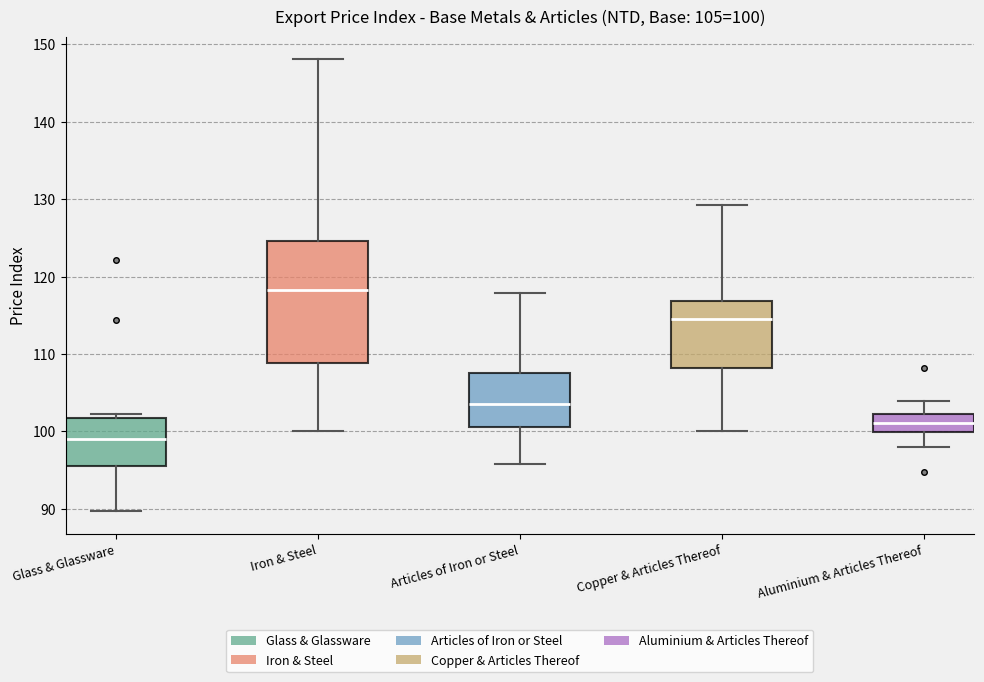

Comparing the boxes themselves (not the whiskers), which one is the tallest?

Iron & Steel